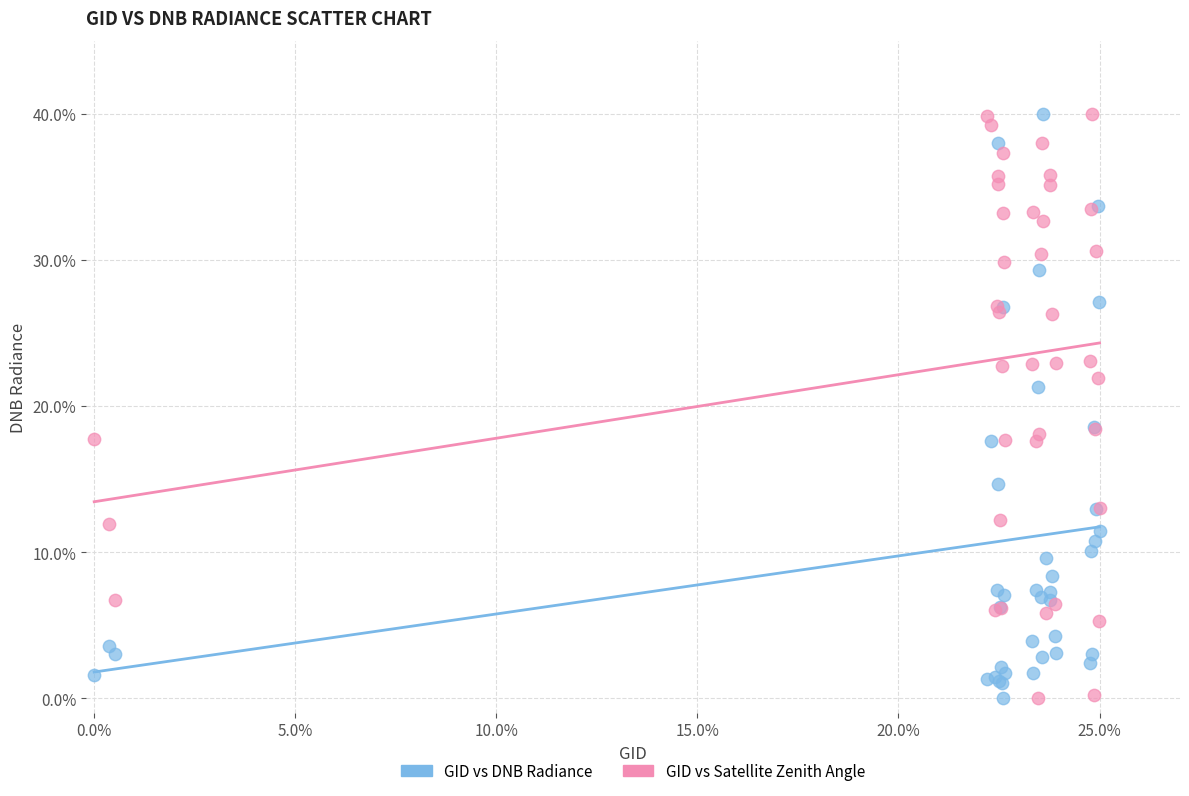

What are all the series names shown in the legend?

GID vs DNB Radiance, GID vs Satellite Zenith Angle